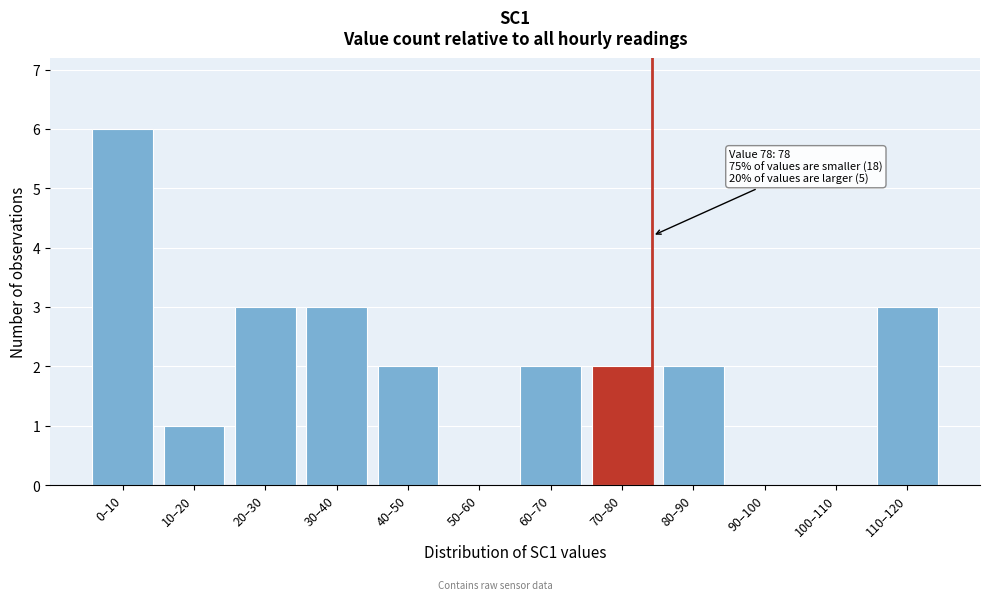

The chart shows a value of 3 at 30–40. True or false?

True